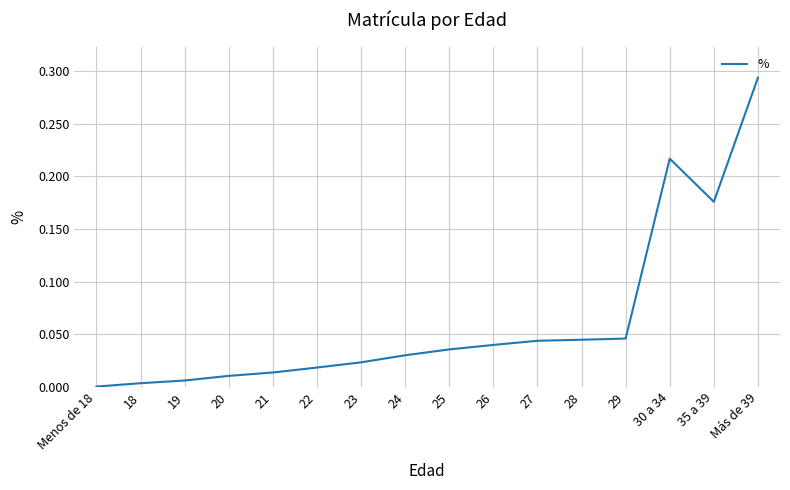

What is the sum of all values?

1.0